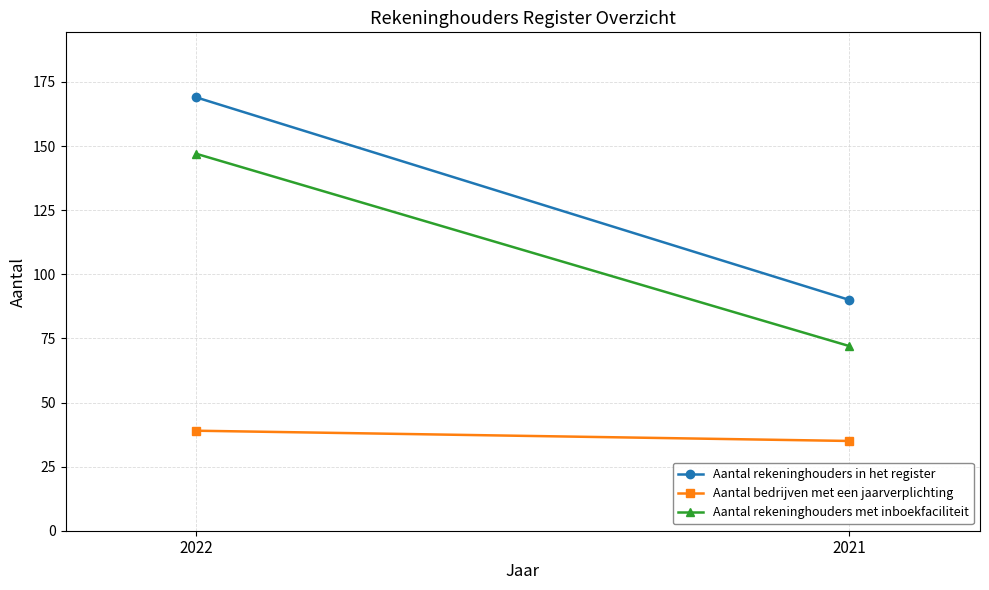

How many series are shown in this chart?

3